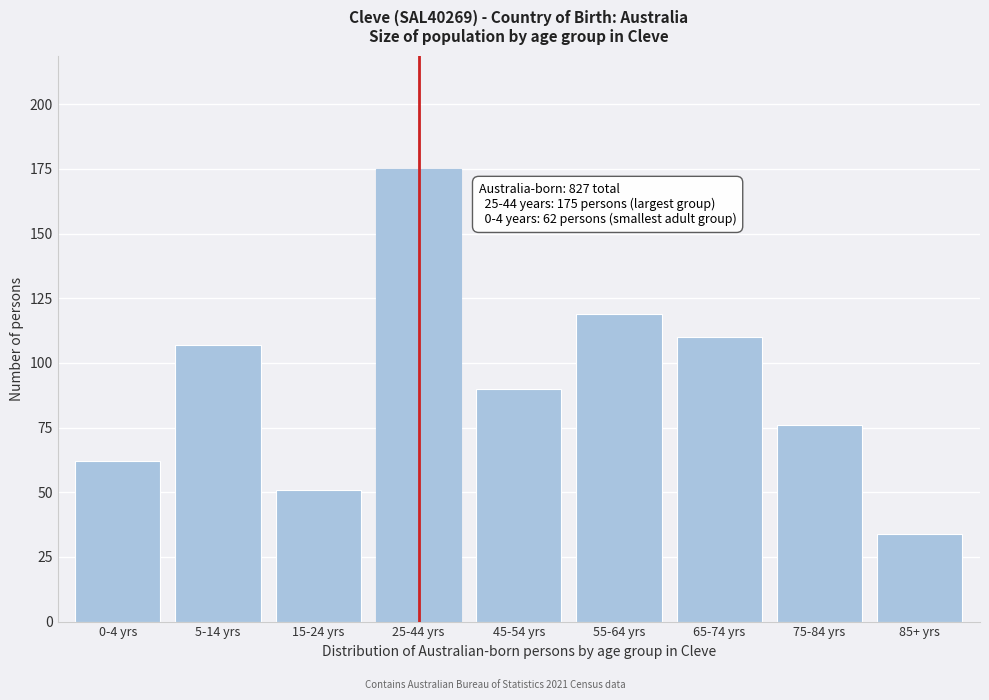

Reading left to right, list all the values displayed in this chart.

0-4 yrs=62	5-14 yrs=107	15-24 yrs=51	25-44 yrs=175	45-54 yrs=90	55-64 yrs=119	65-74 yrs=110	75-84 yrs=76	85+ yrs=34